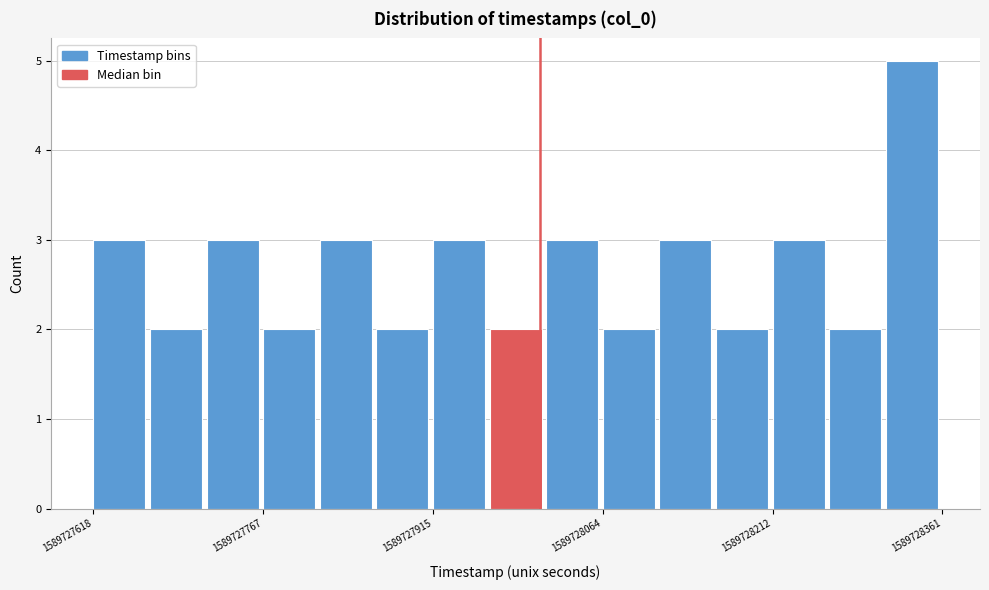

Around what value on the x-axis is the tallest bar? Give the approximate position of its centre, as read against the axis.

1589728340